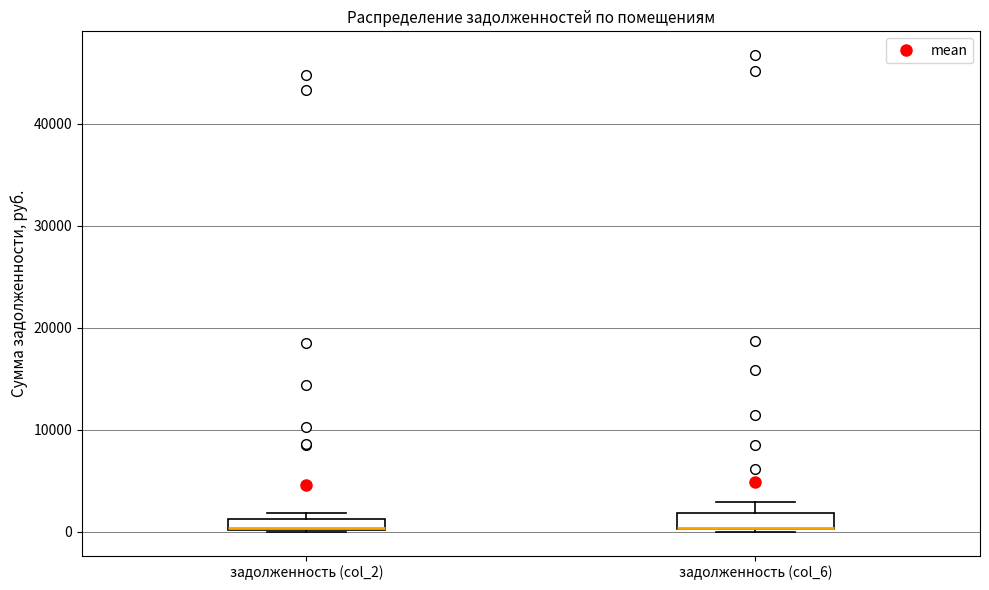

Where is the lower edge of the box for задолженность (col_2) on the y-axis? The values are not printed on the chart, so give them approximately, as read against the axis.

0